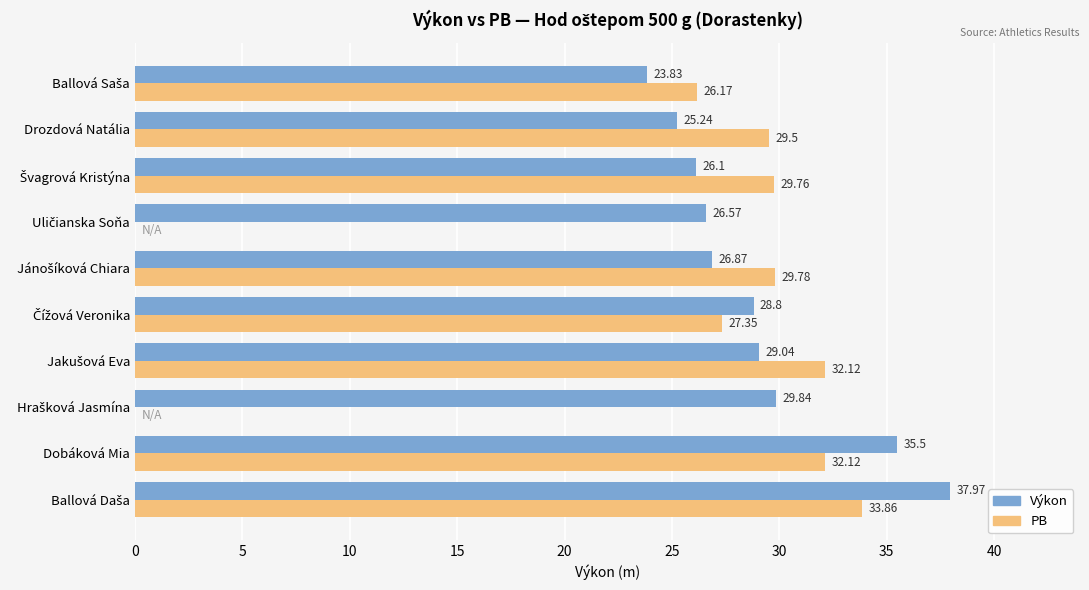

How many values in the PB series exceed 29?

6